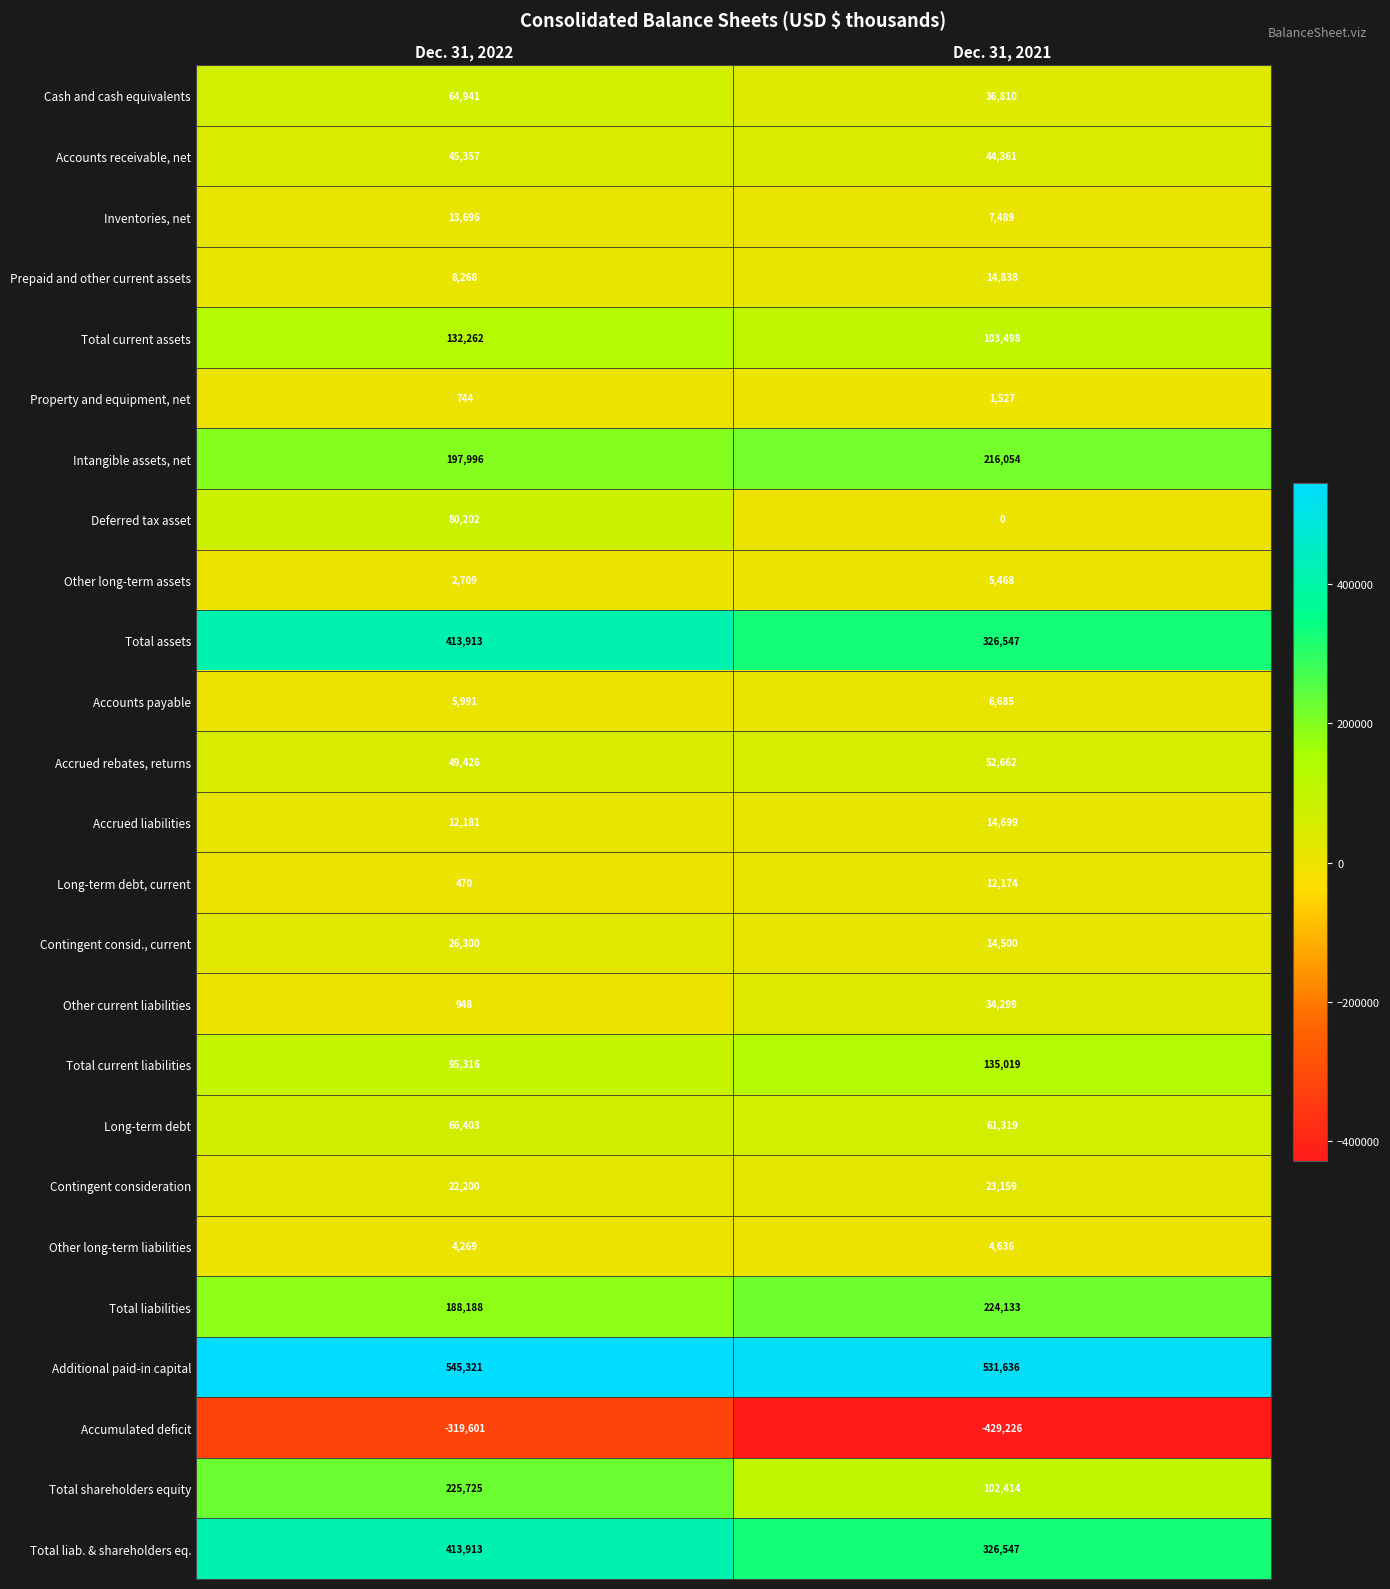

What is the total value across all series at Dec. 31, 2021?

1871248